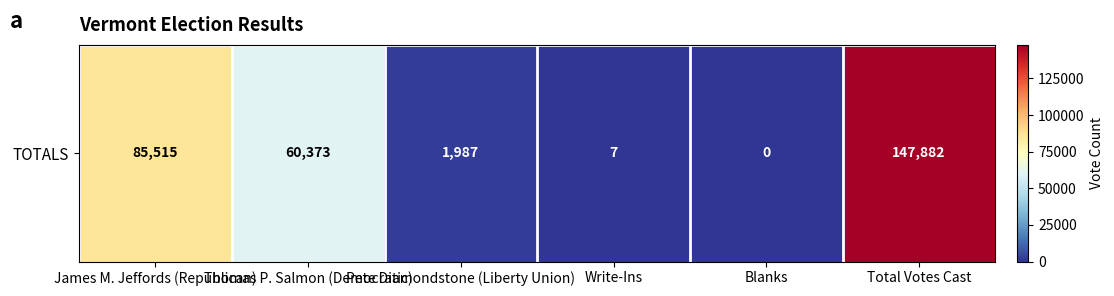

How many values are below 60373?

3